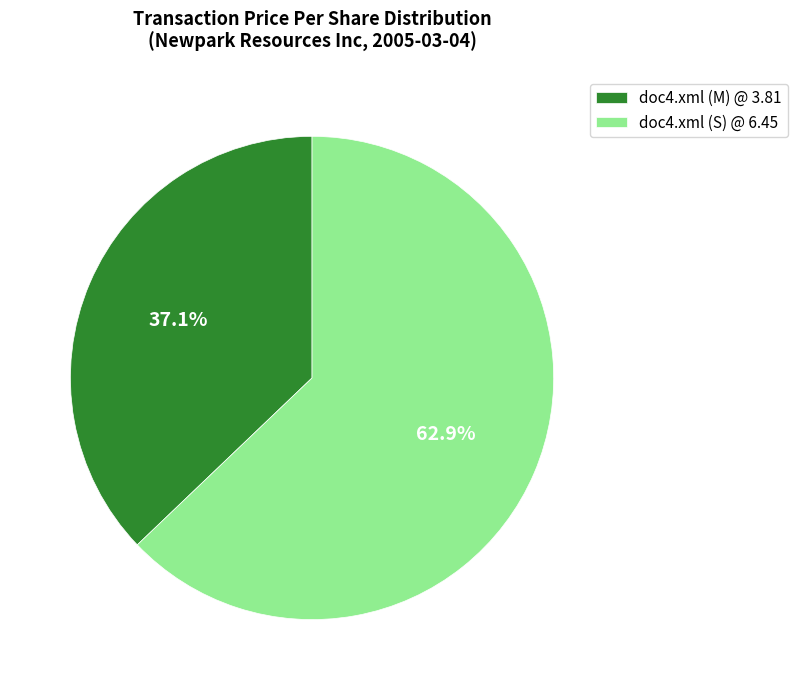

Rank the categories by value from lowest to highest.

doc4.xml (M) @ 3.81, doc4.xml (S) @ 6.45